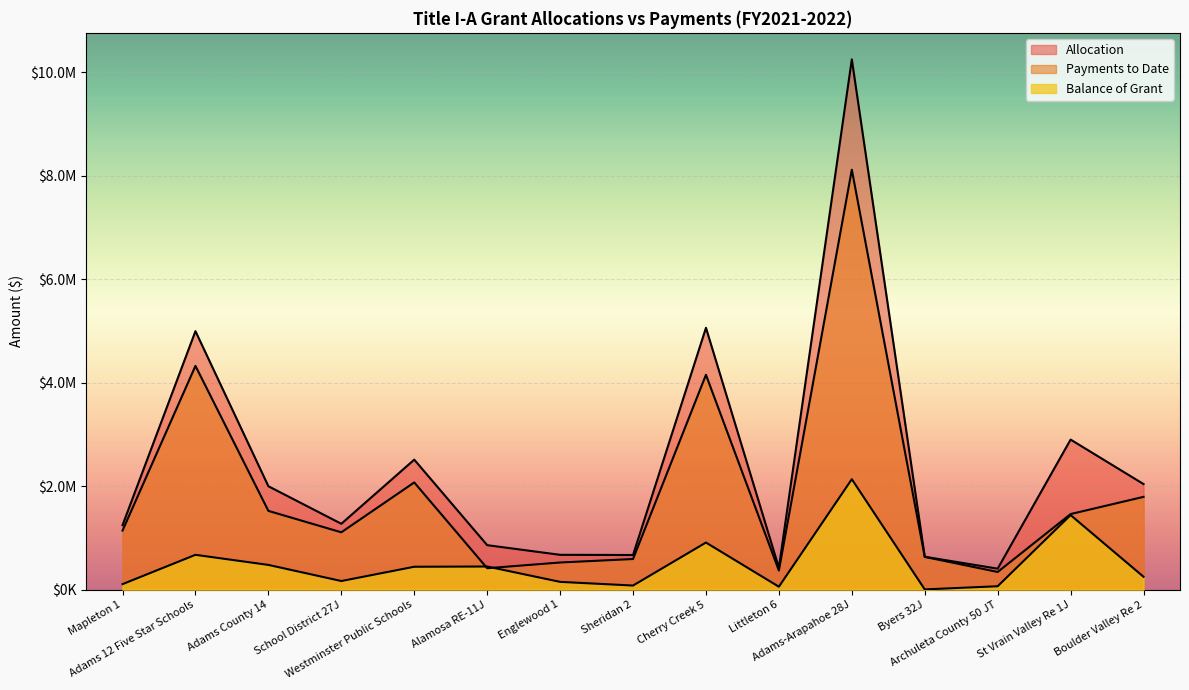

What is the value of the Payments to Date point at the 1st from the left?

1139690.3